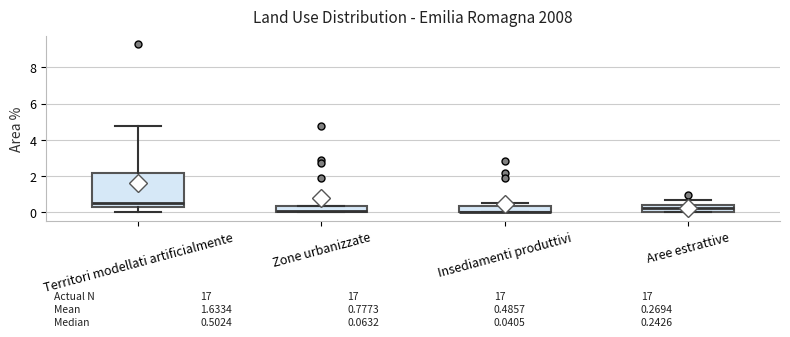

Which box is the tallest, from its lower edge to its upper edge?

Territori modellati artificialmente